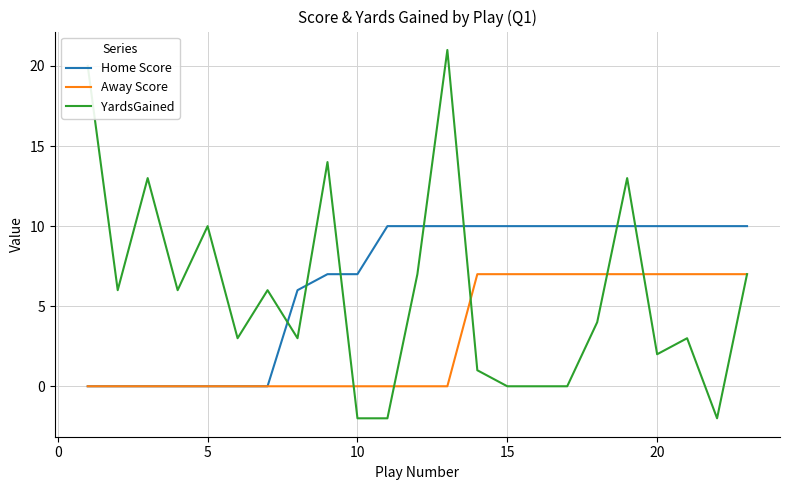

What is the maximum value for Away Score?

7